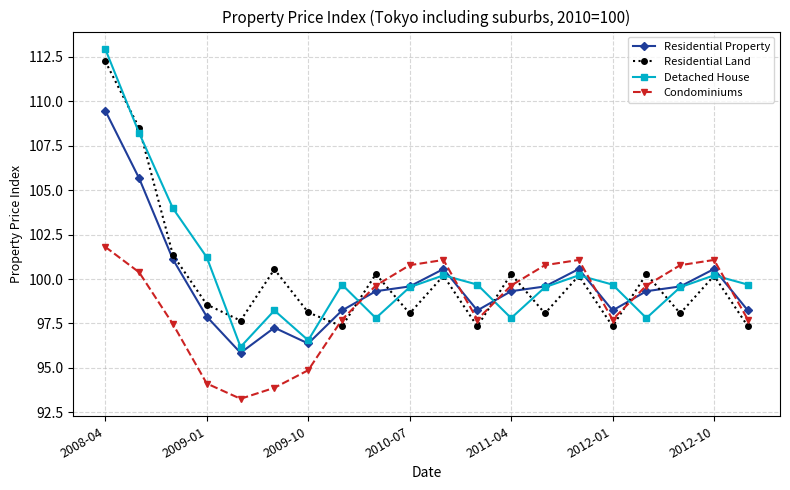

What is the value of the Condominiums point at the 11th from the left?

101.1